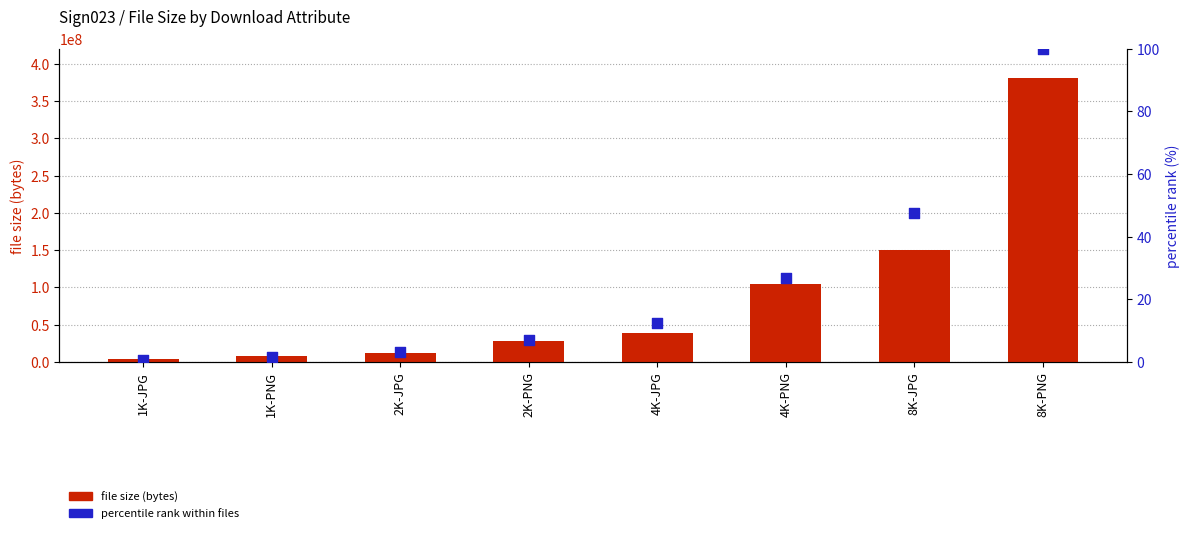

Is the value of file size (bytes) at 8K-PNG greater than the value of percentile rank within files at 8K-PNG?

Yes